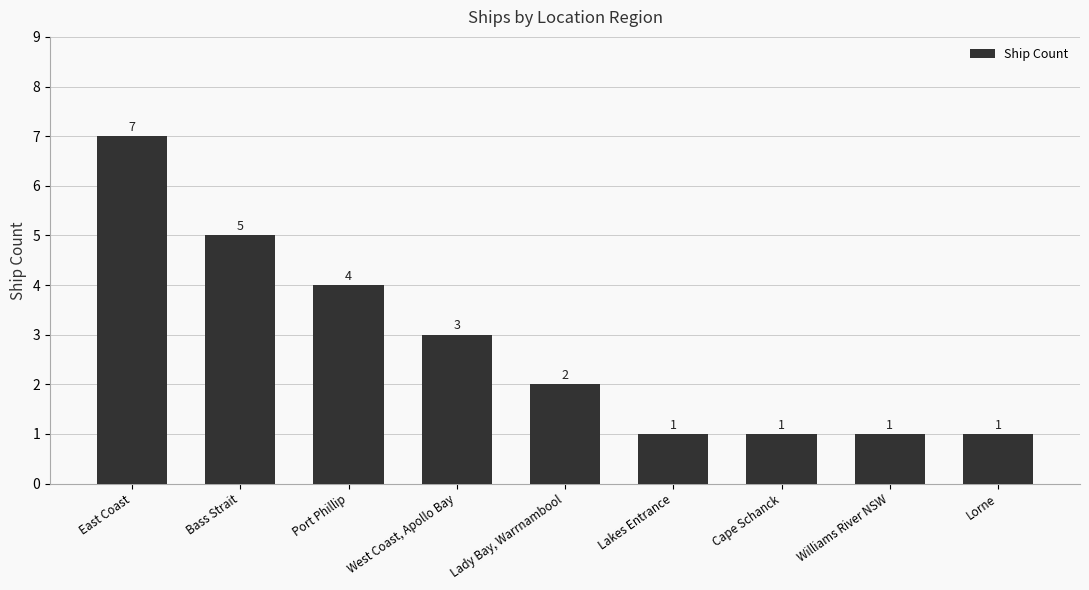

How many series are shown in this chart?

1